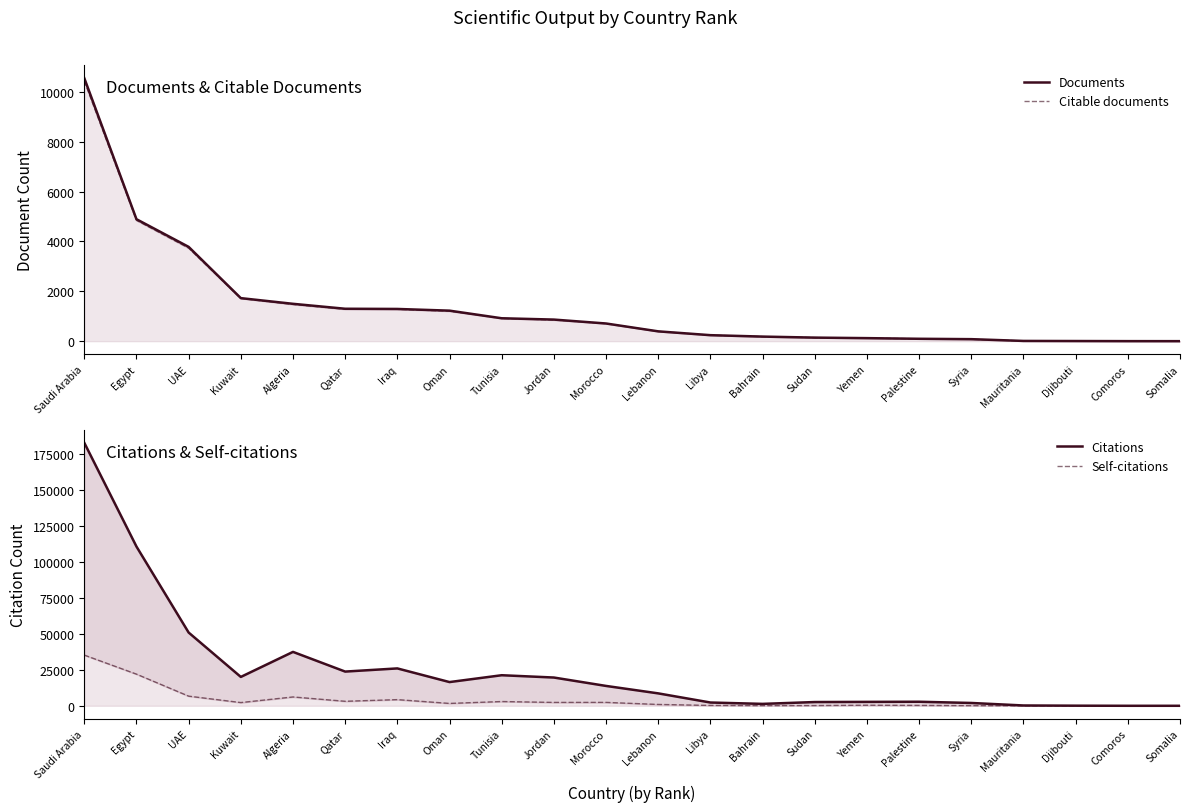

How many data points in Self-citations are above 1654?

10